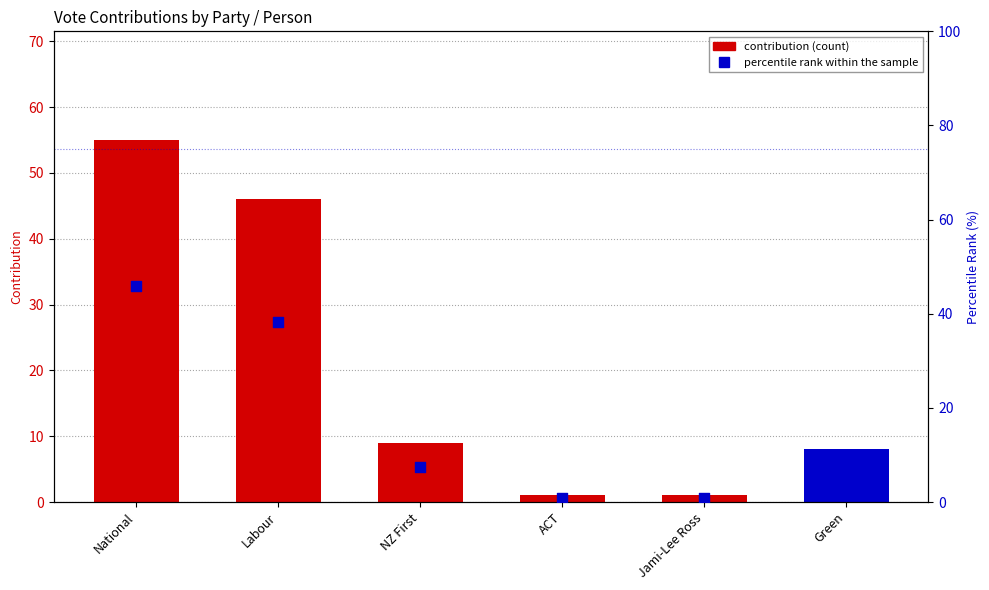

At how many categories does at least one series exceed 36?

2